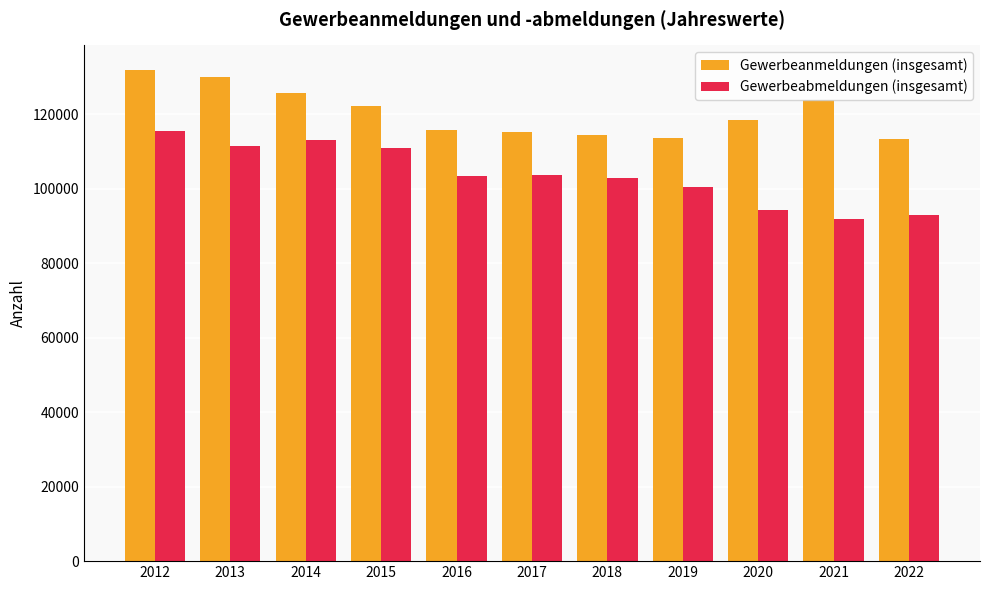

At which category does the chart reach its minimum across all series?

2021